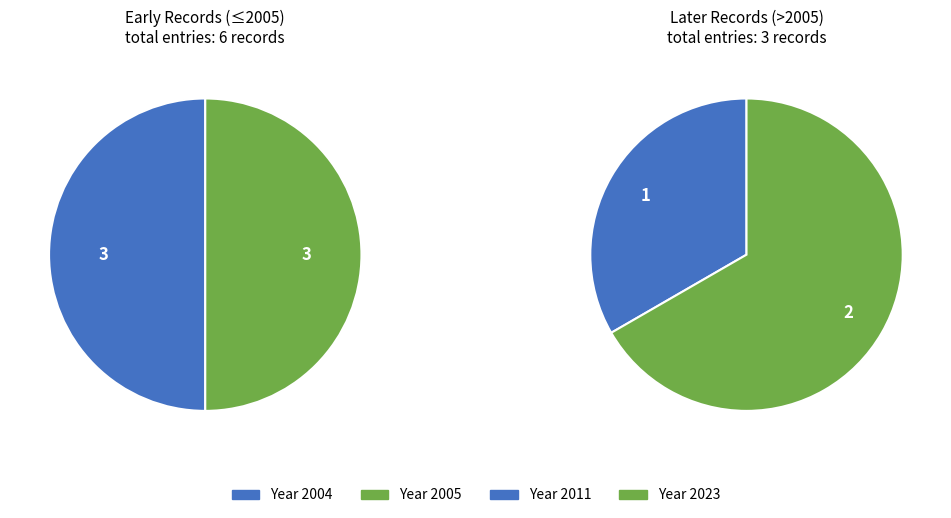

Does 2005-04-09 represent more than half of the total?

No